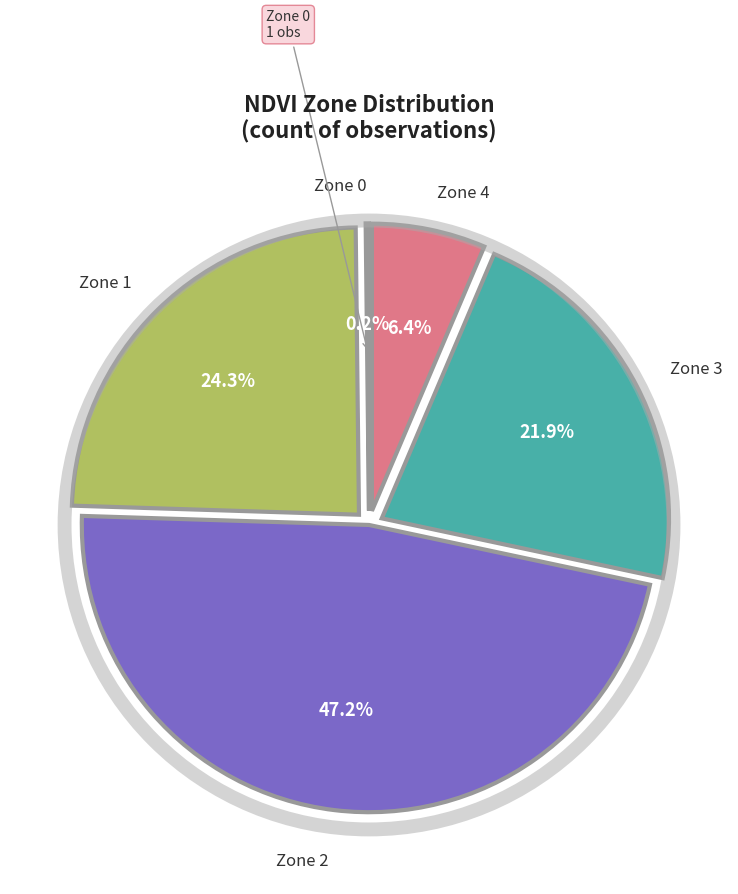

Is there any slice that represents more than half of the pie?

No